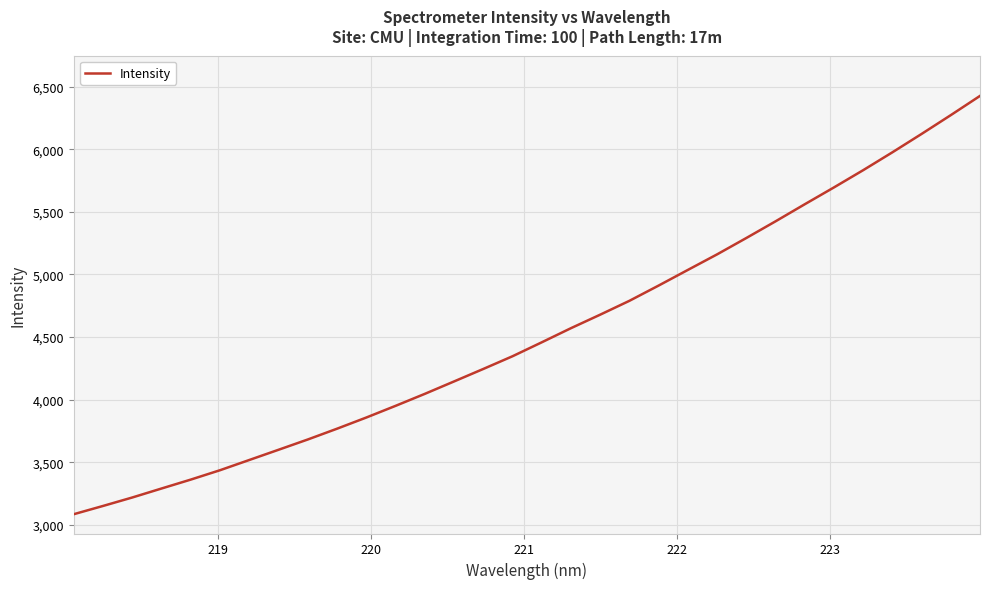

What is the maximum value shown in the chart?

6426.5